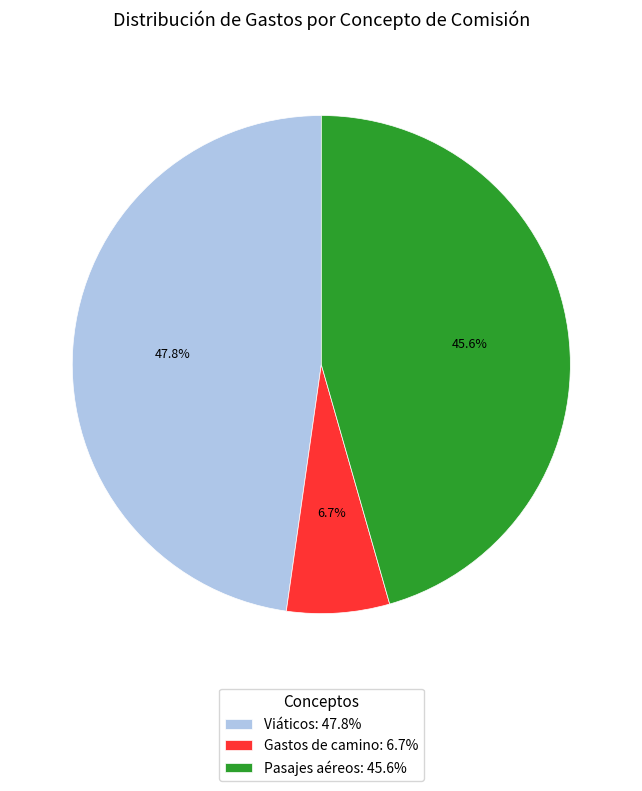

To the nearest percent, what is the difference between the Gastos de camino and Viáticos slice percentages?

41%